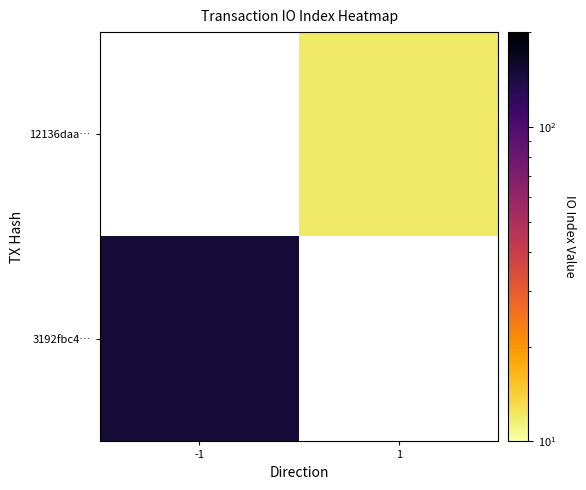

Which has a higher value, 1 or -1?

-1